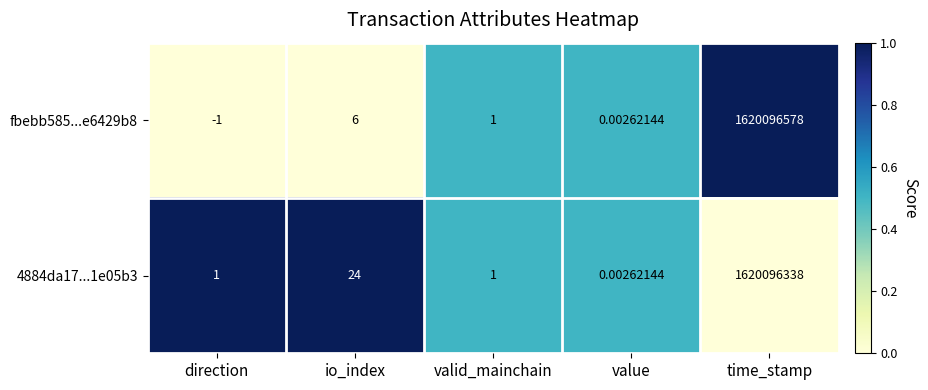

At which label does 4884da17...1e05b3 reach its minimum?

value